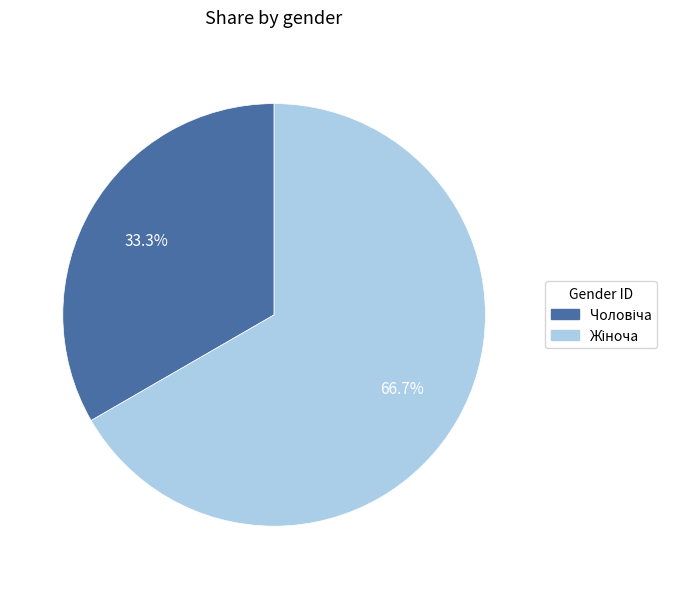

Does any single category account for the majority?

Yes